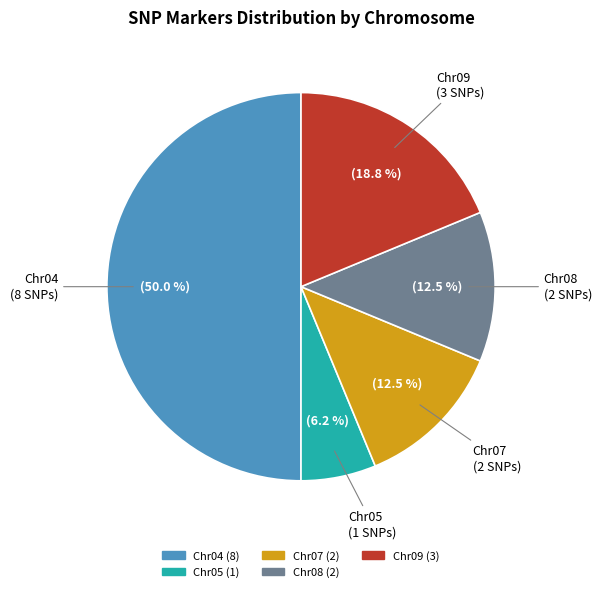

Count the number of slices in the pie.

5